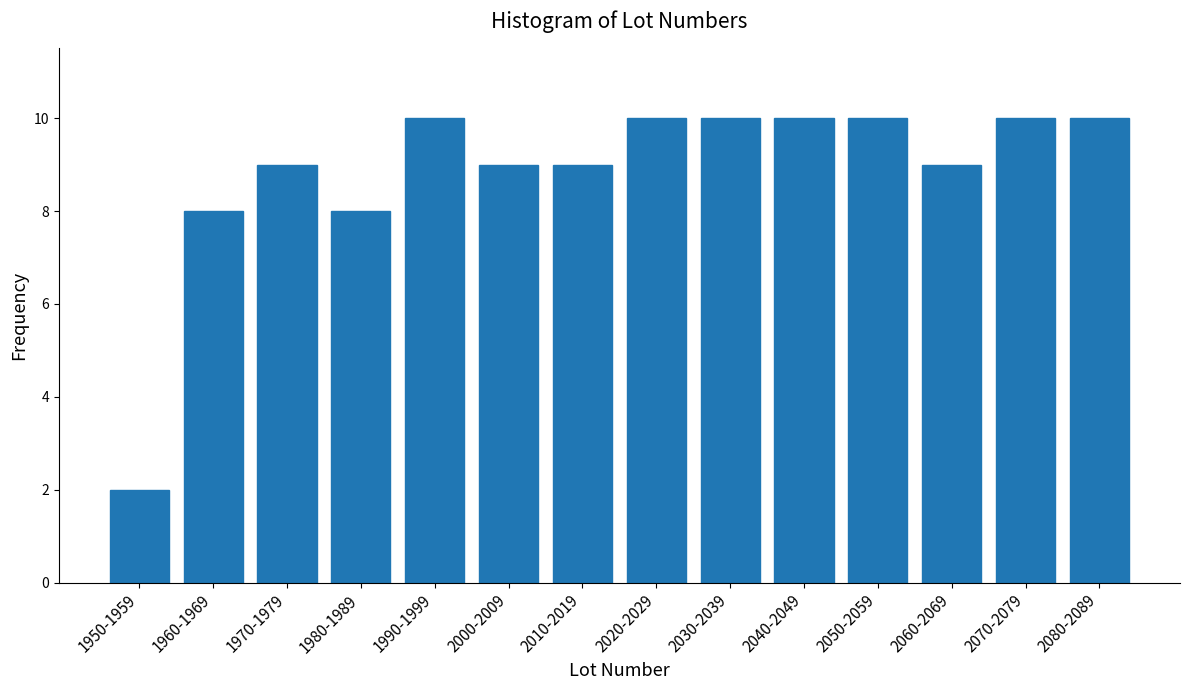

Reading right to left, transcribe all the data shown in this chart.

2080-2089=10	2070-2079=10	2060-2069=9	2050-2059=10	2040-2049=10	2030-2039=10	2020-2029=10	2010-2019=9	2000-2009=9	1990-1999=10	1980-1989=8	1970-1979=9	1960-1969=8	1950-1959=2